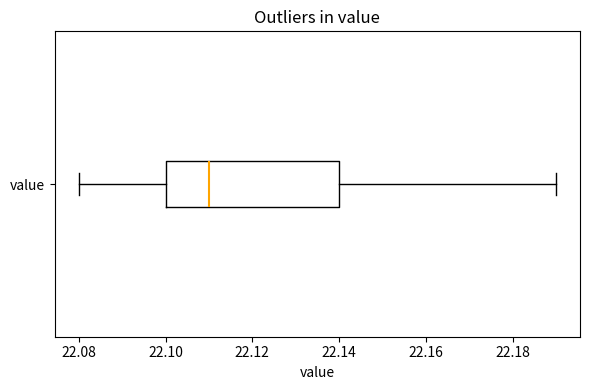

Where is the right edge of the box for value on the x-axis? The values are not printed on the chart, so give them approximately, as read against the axis.

22.14